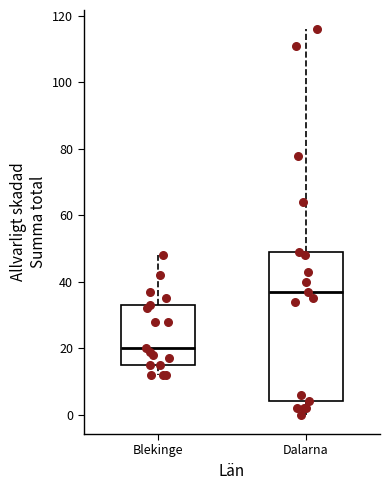

Reading left to right, read every box against the y-axis: the position of its median line, the range the box covers, and the ends of its whiskers. The values are not printed on the chart, so give them approximately, as read against the axis.

Blekinge: median 20, box 16 to 34, whiskers 12 to 48
Dalarna: median 38, box 4 to 50, whiskers 0 to 116